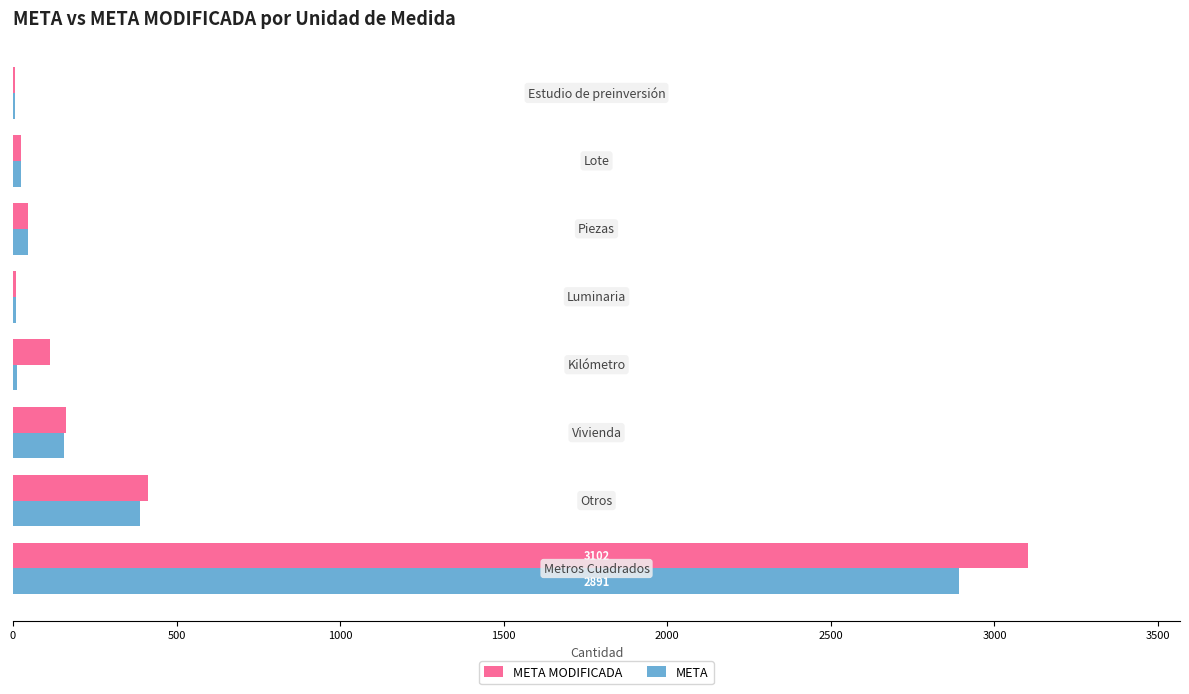

Which series has the largest total across all categories?

META MODIFICADA